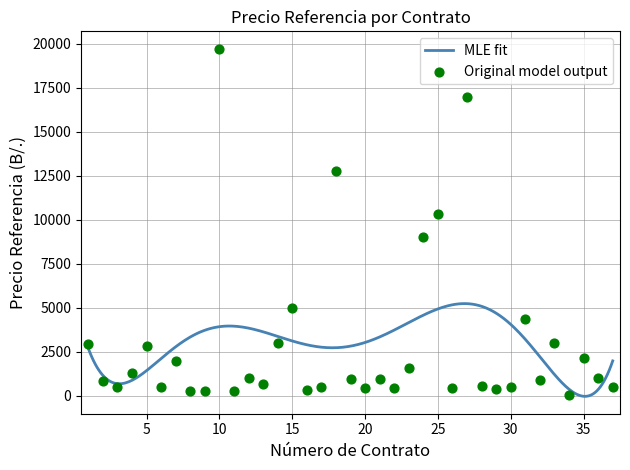

Which has a higher value, 10 or 13?

10